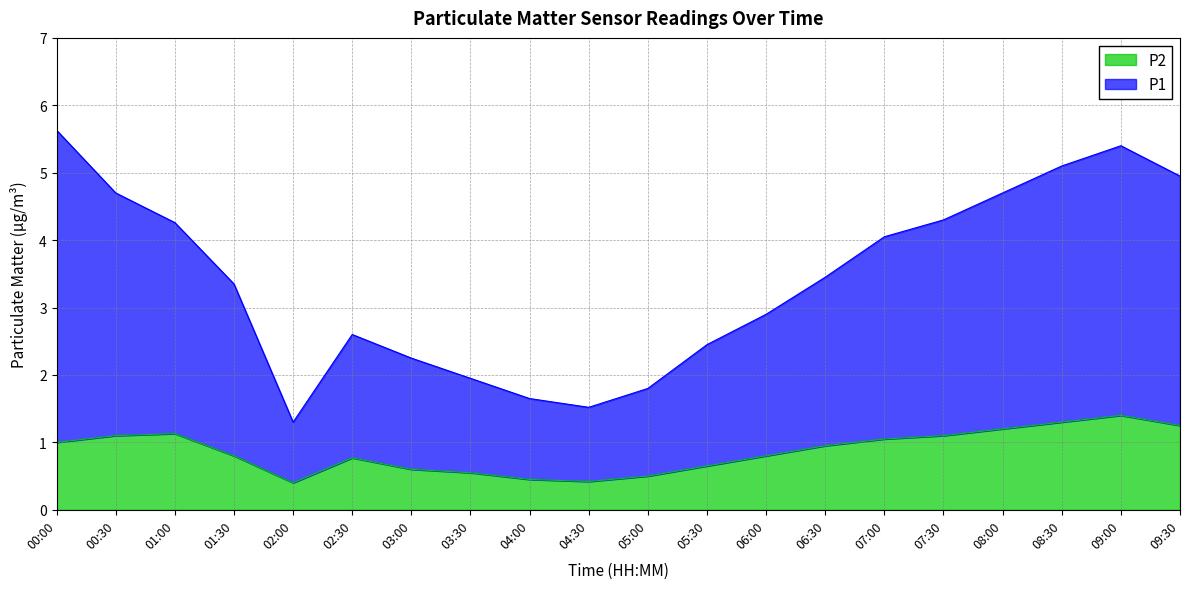

What is the approximate value of P1 at 07:00?

4.0